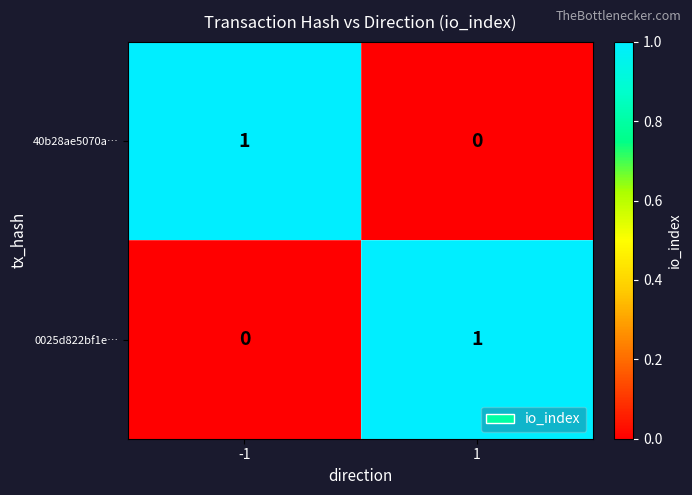

List the labels in order of 0025d822bf1e… value, largest first.

1, -1